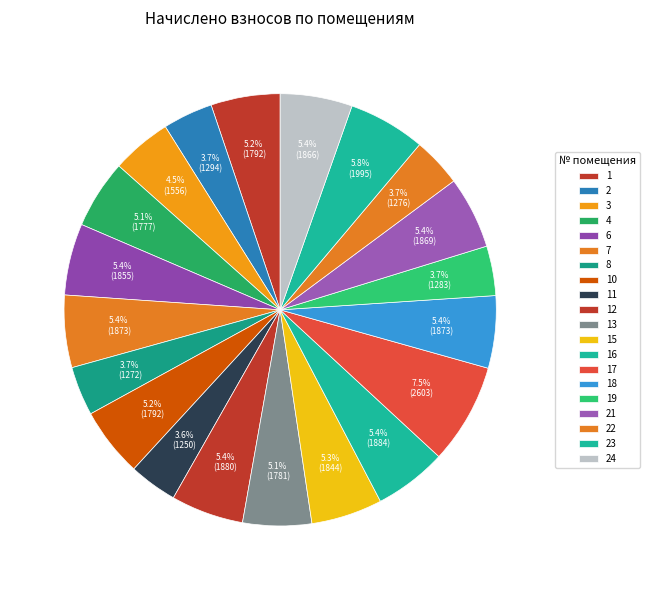

Is 2 the majority of the pie?

No